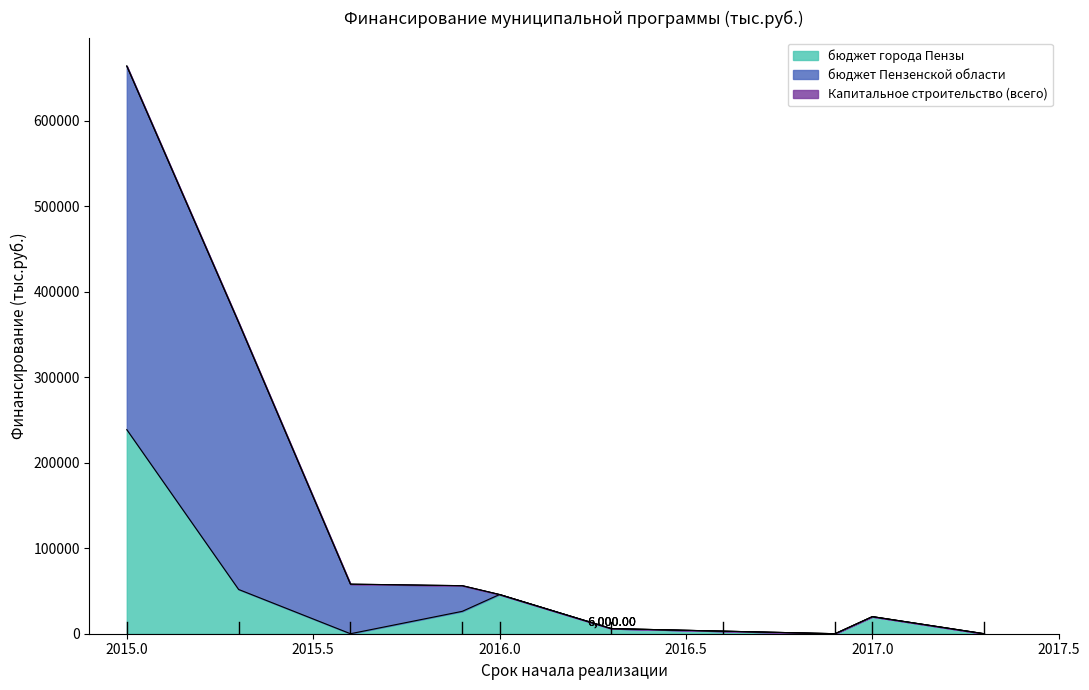

At which category is the sum across all series the highest?

2015.0